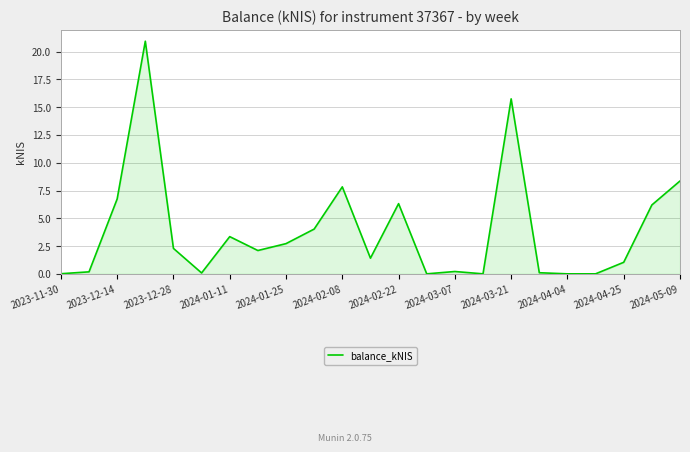

Count the number of categories in the chart.

23